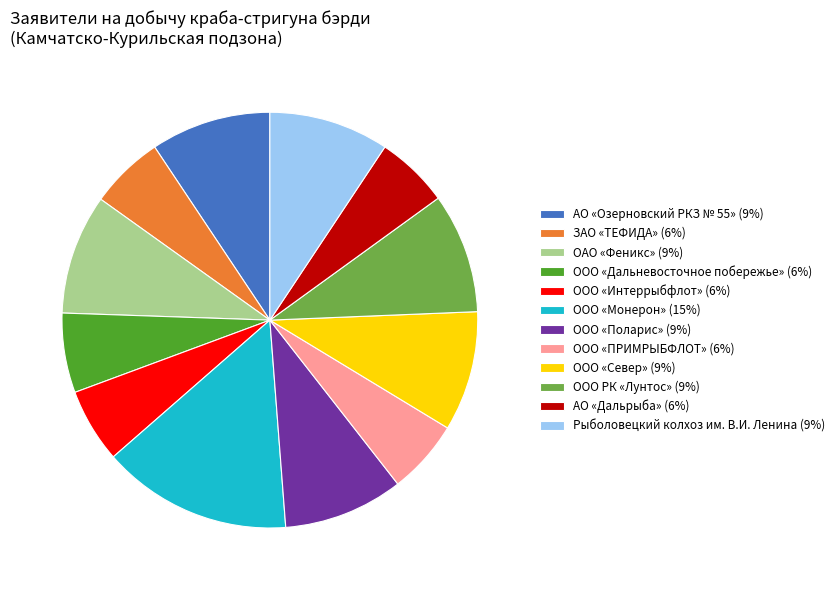

Combined, do АО «Озерновский РКЗ № 55» (9%) and ЗАО «ТЕФИДА» (6%) account for over 50%?

No